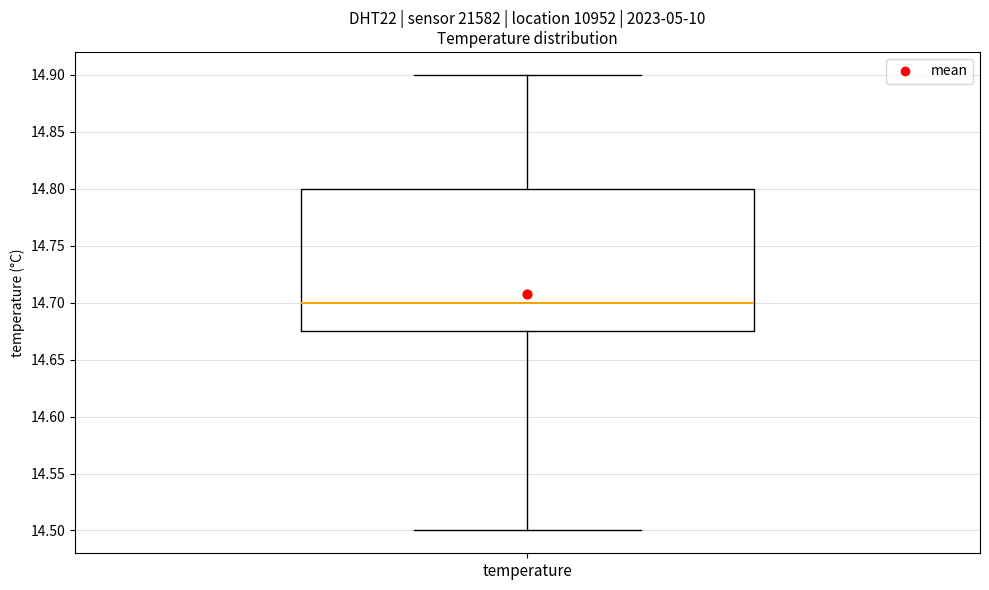

Transcribe this box plot: give where the median line is, the range the box spans, and where the two whiskers end, as read against the y-axis. The values are not printed on the chart, so give them approximately, as read against the axis.

median 14.700, box 14.675 to 14.800, whiskers 14.500 to 14.900